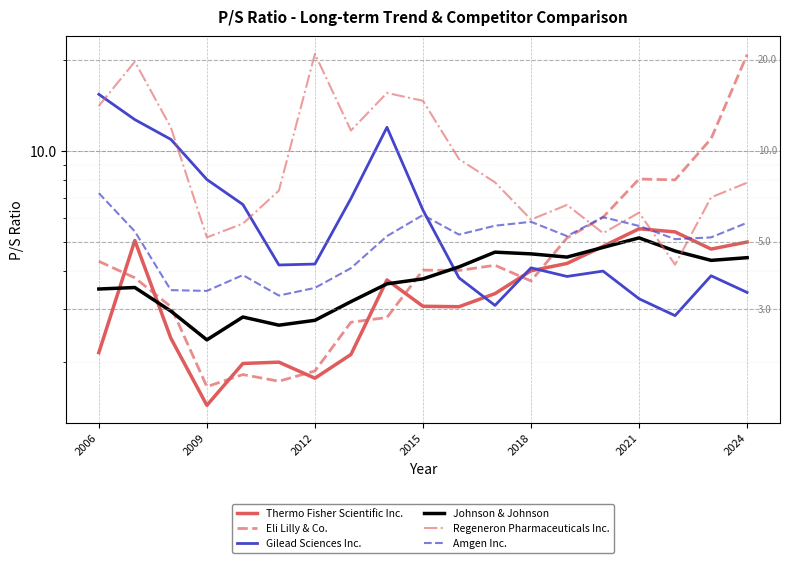

Is it true that Thermo Fisher Scientific Inc. equals 3.6 at 16?

False